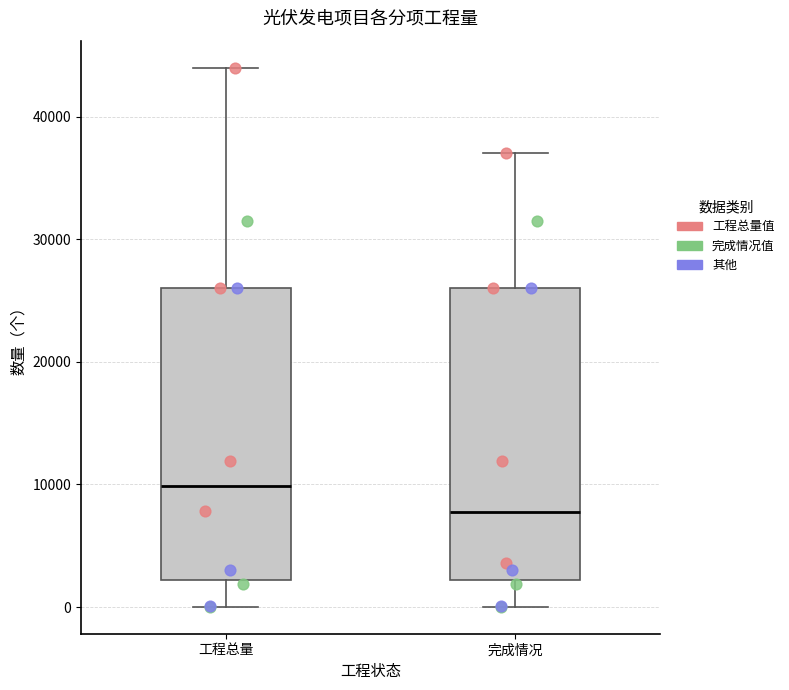

Where does the lower whisker of the box for 工程总量 end on the y-axis? The values are not printed on the chart, so give them approximately, as read against the axis.

0